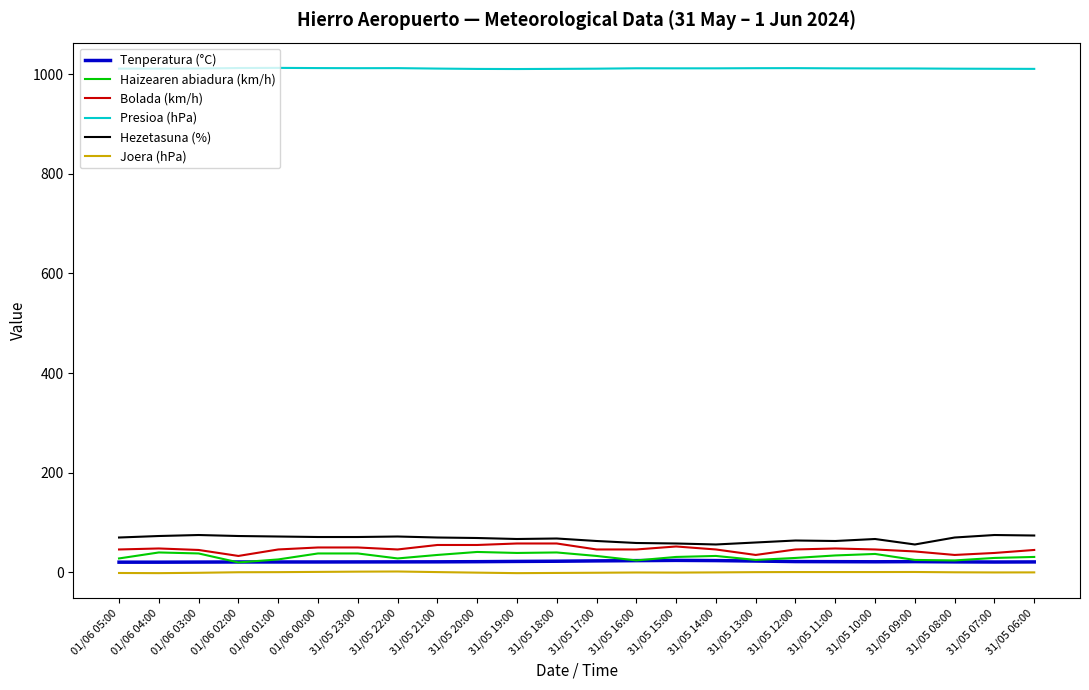

What is the maximum value for Bolada (km/h)?

58.0